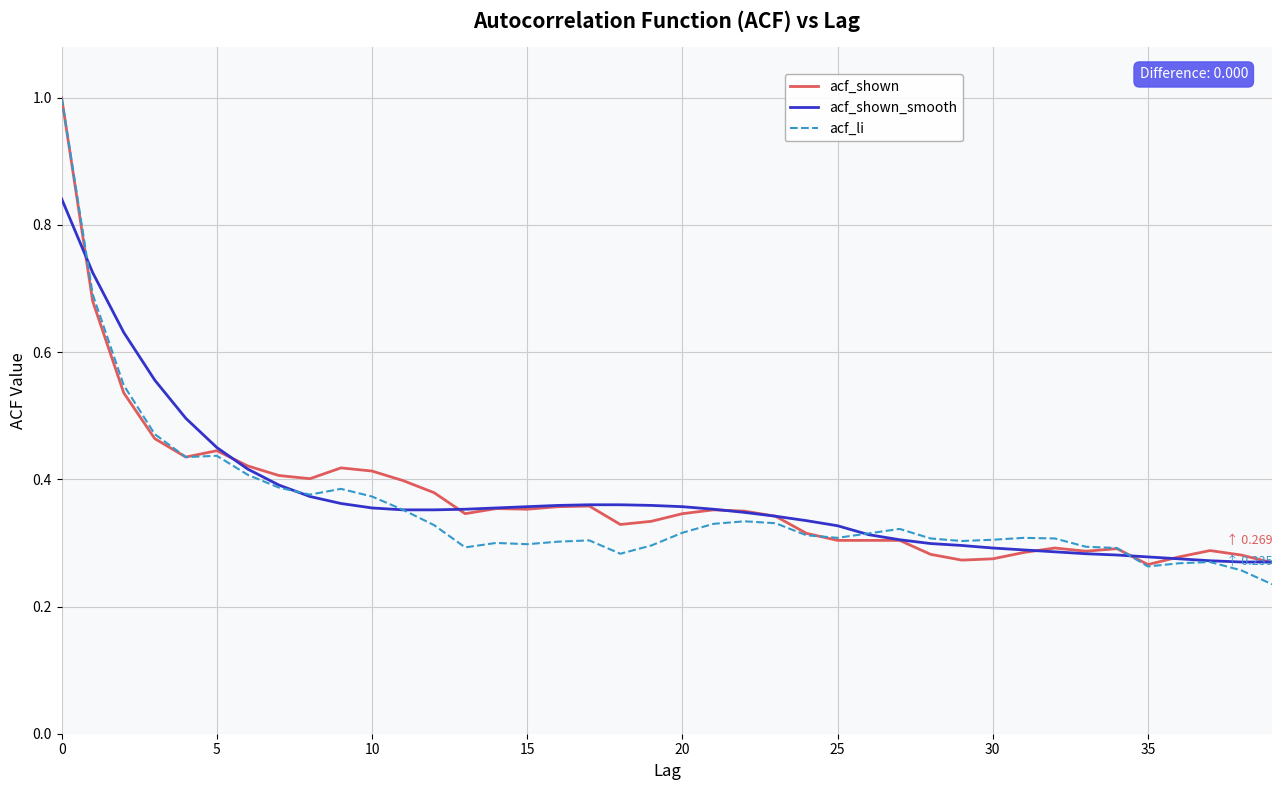

What is the maximum value shown in the chart?

1.0